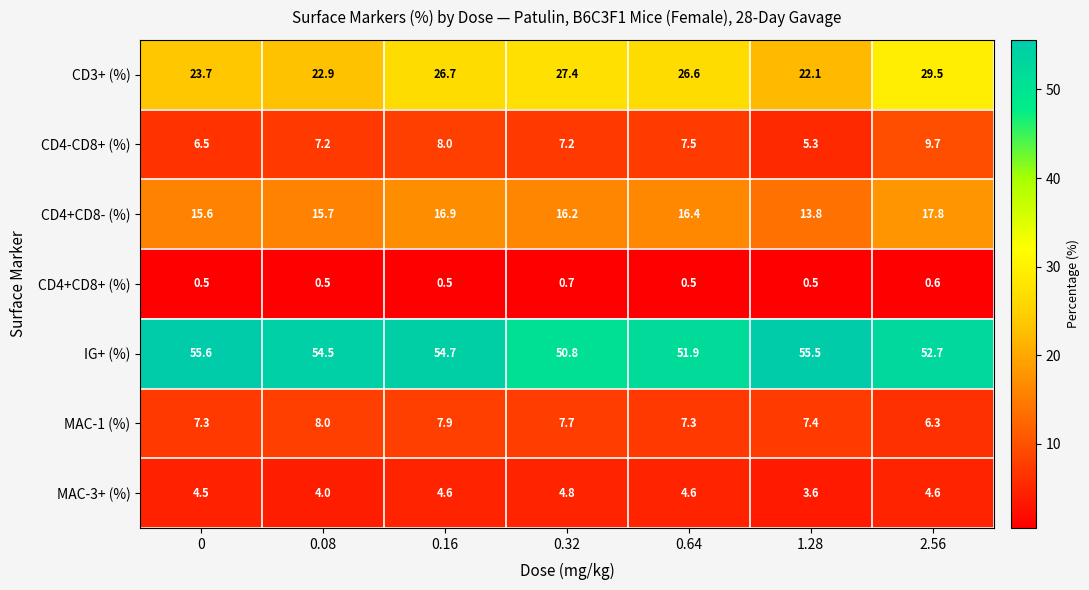

The CD3+ (%) series shows 27.4 at 0.32. True or false?

True